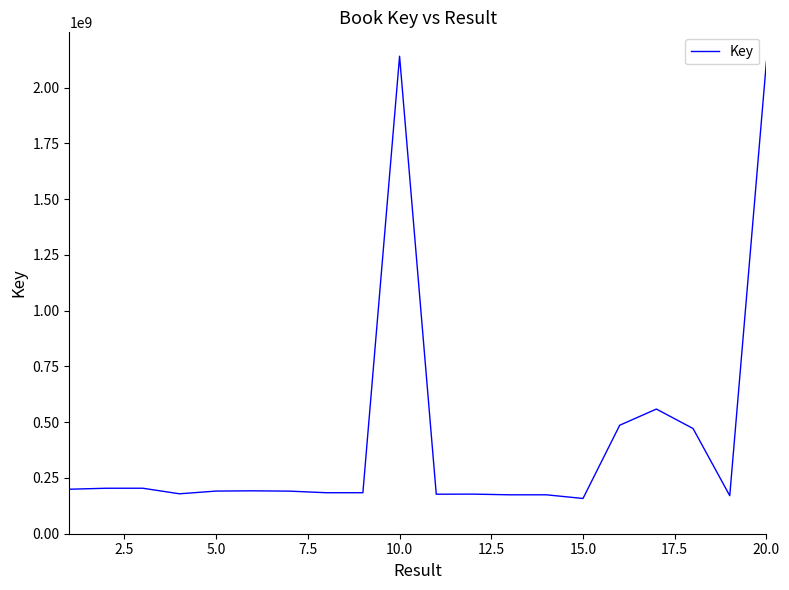

What is the difference between the maximum and minimum values?

1982766938